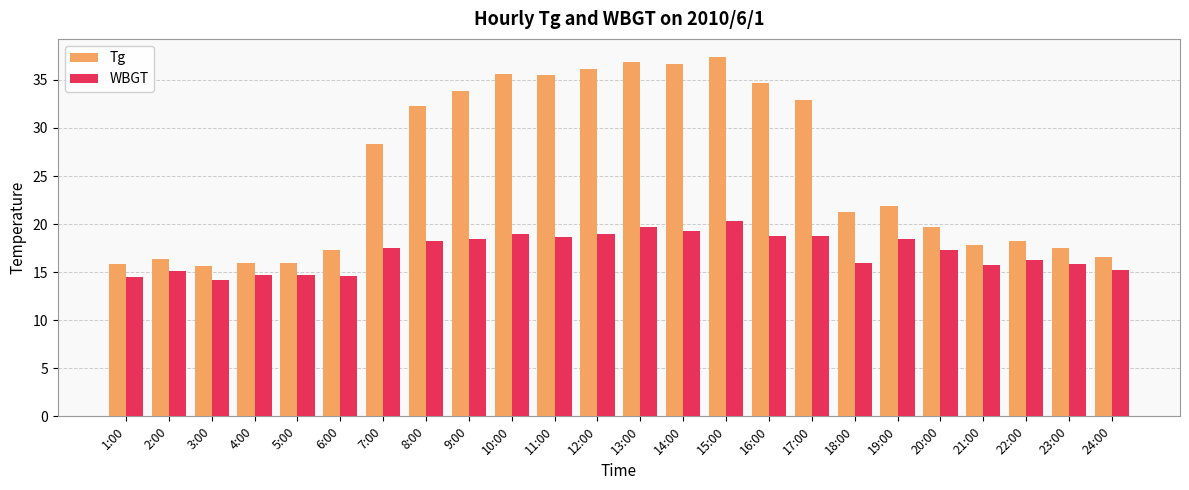

Which series has the largest range (max minus min)?

Tg